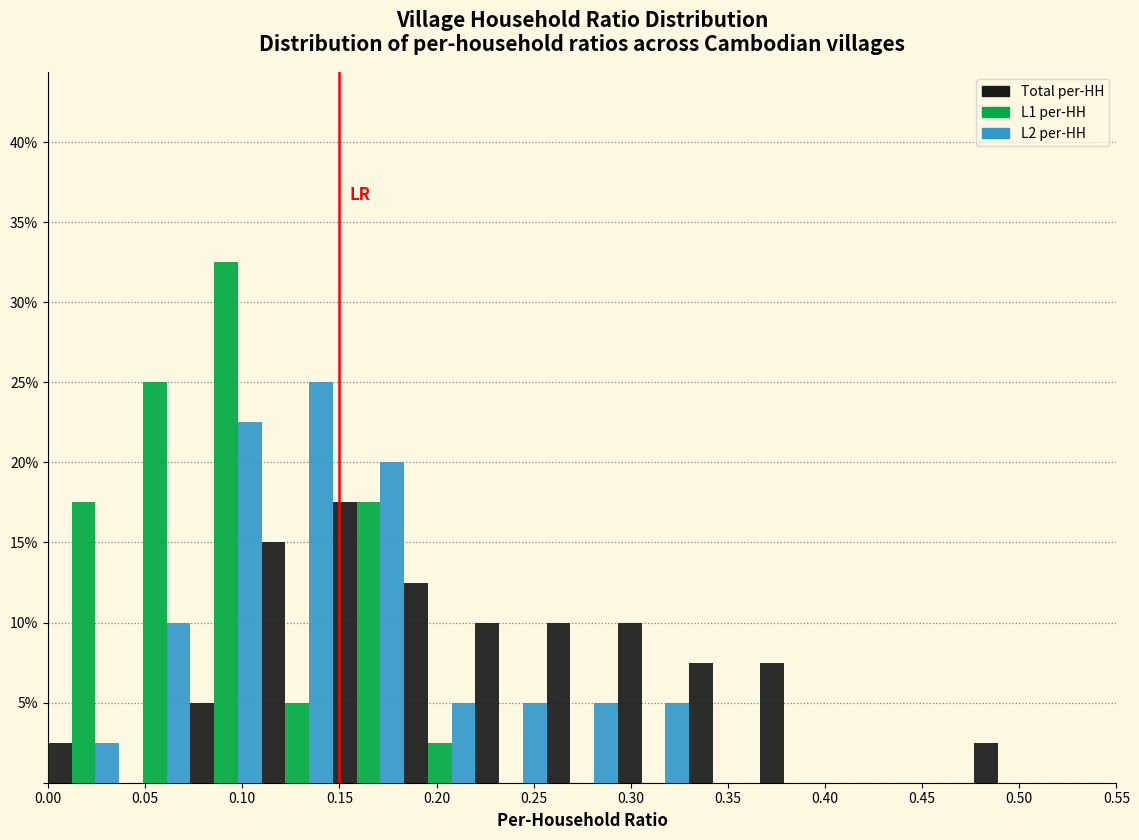

In the Total per-HH series, which range on the x-axis has the tallest bar?

0.145 to 0.185